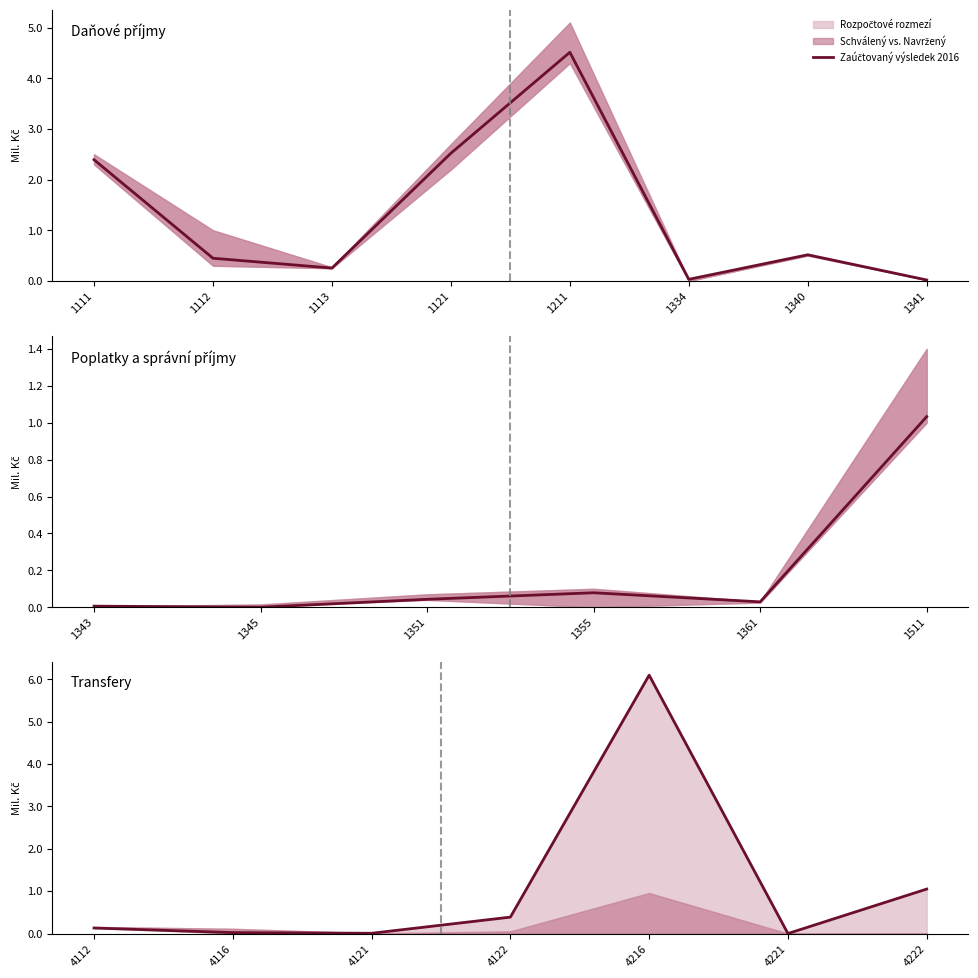

How many positive values are there?

6